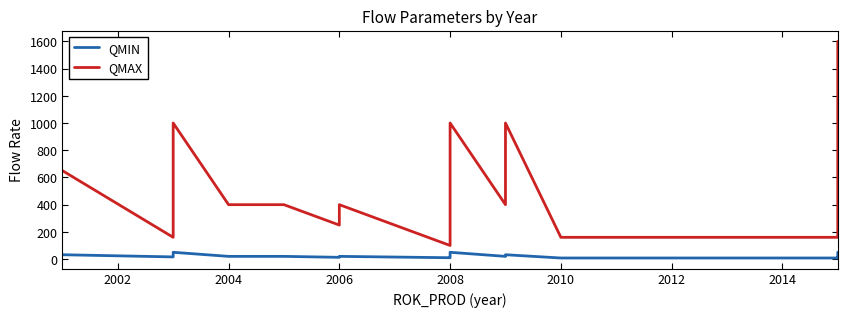

What is the spread (max minus min) of values at 2008?

90